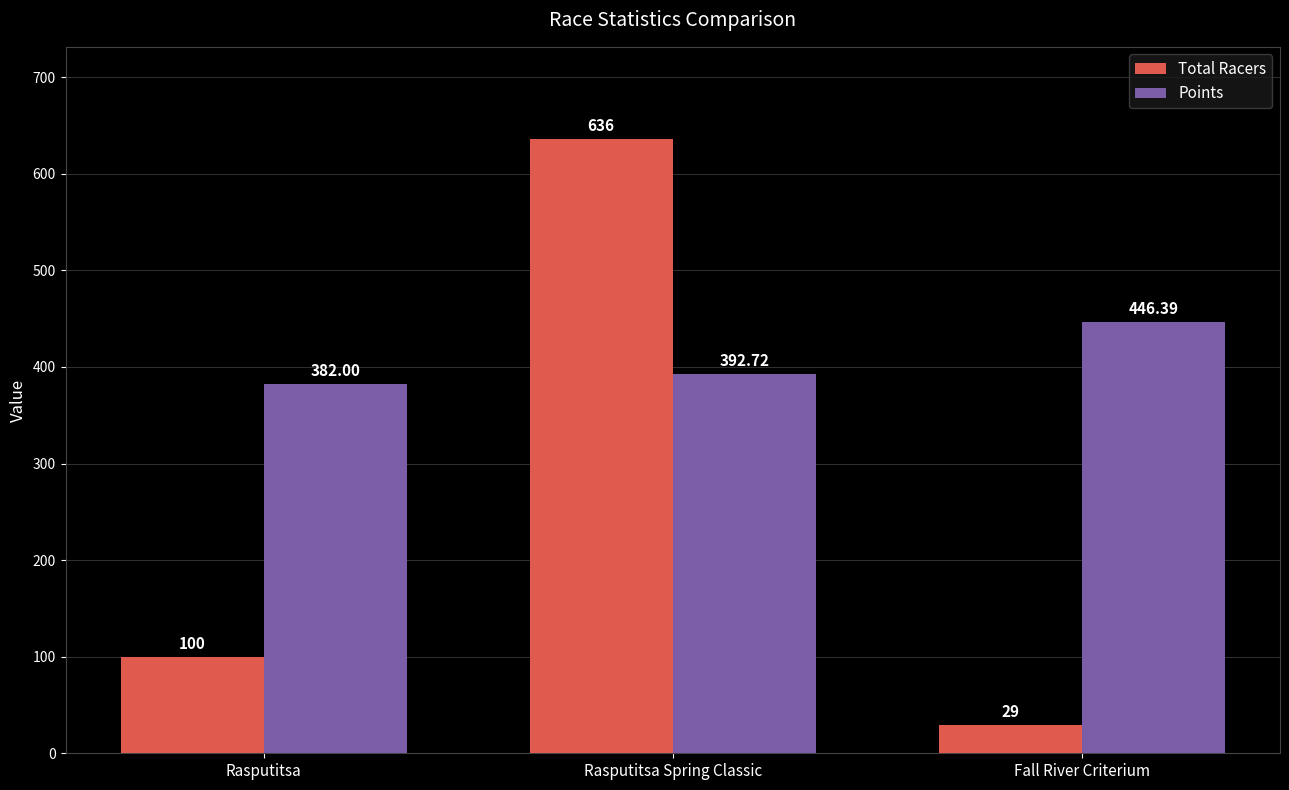

What is the value of the Total Racers bar at the 1st from the left?

100.0